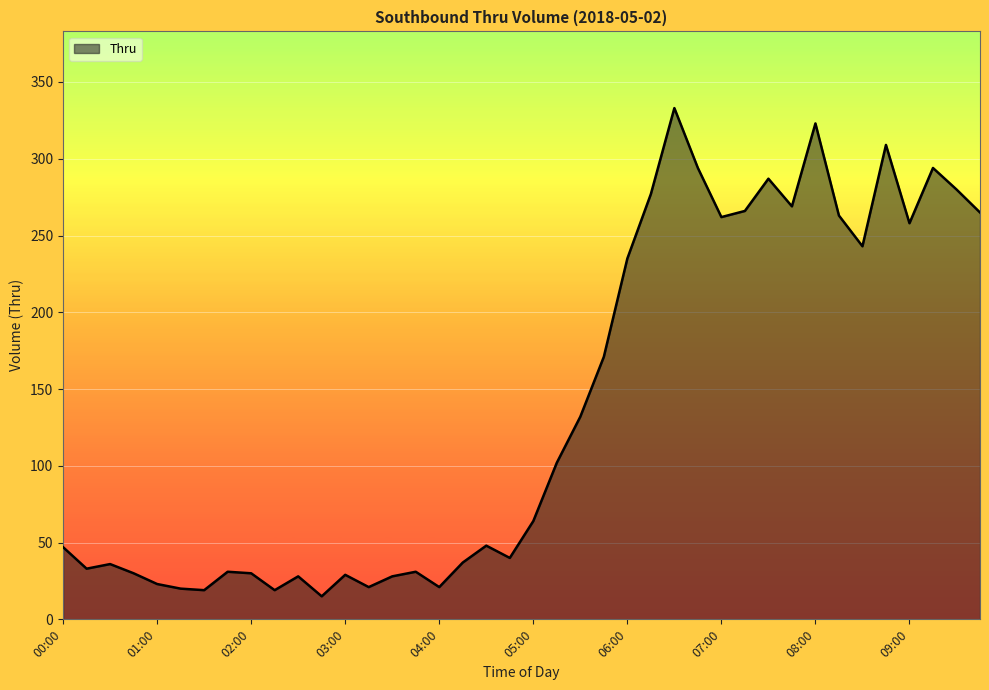

What is the minimum value shown in the chart?

15